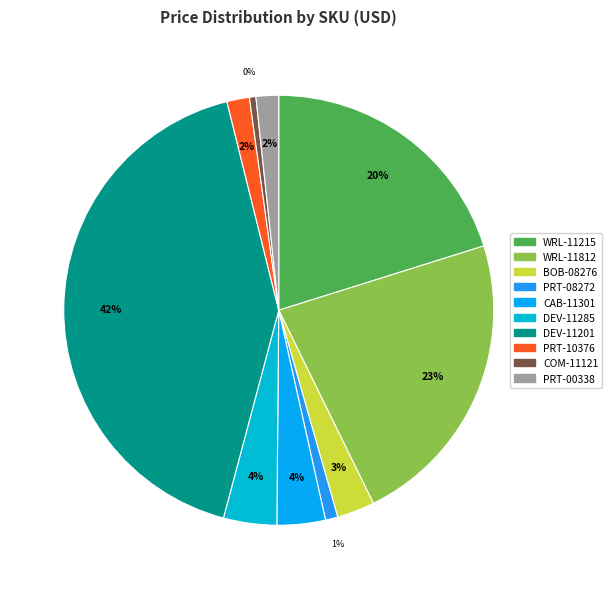

Rank the categories by value from highest to lowest.

DEV-11201, WRL-11812, WRL-11215, DEV-11285, CAB-11301, BOB-08276, PRT-10376, PRT-00338, PRT-08272, COM-11121